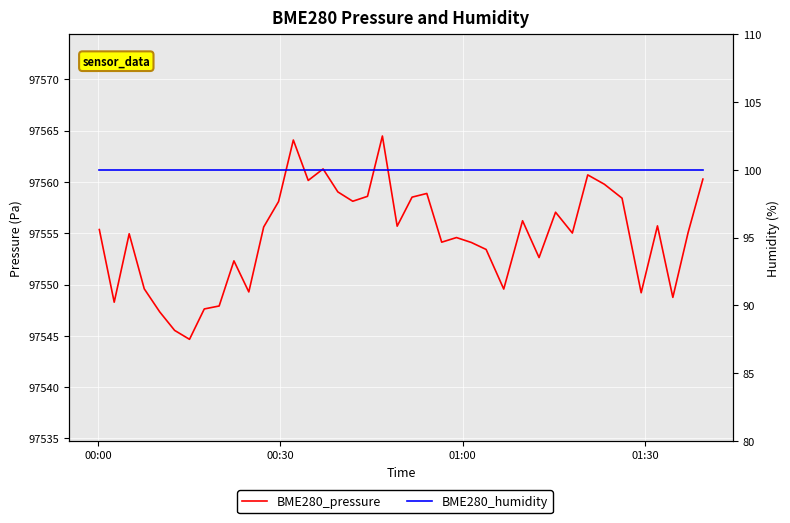

At which label does BME280_humidity reach its minimum?

00:00